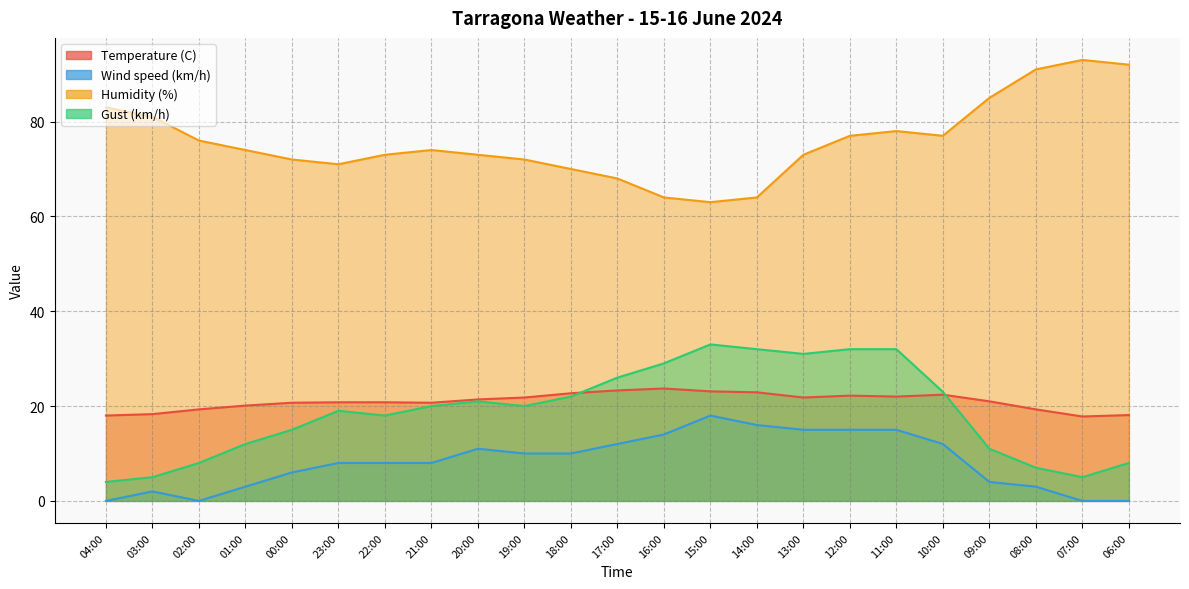

Rank the series at 18:00 from highest to lowest value.

Humidity (%), Temperature (C), Gust (km/h), Wind speed (km/h)